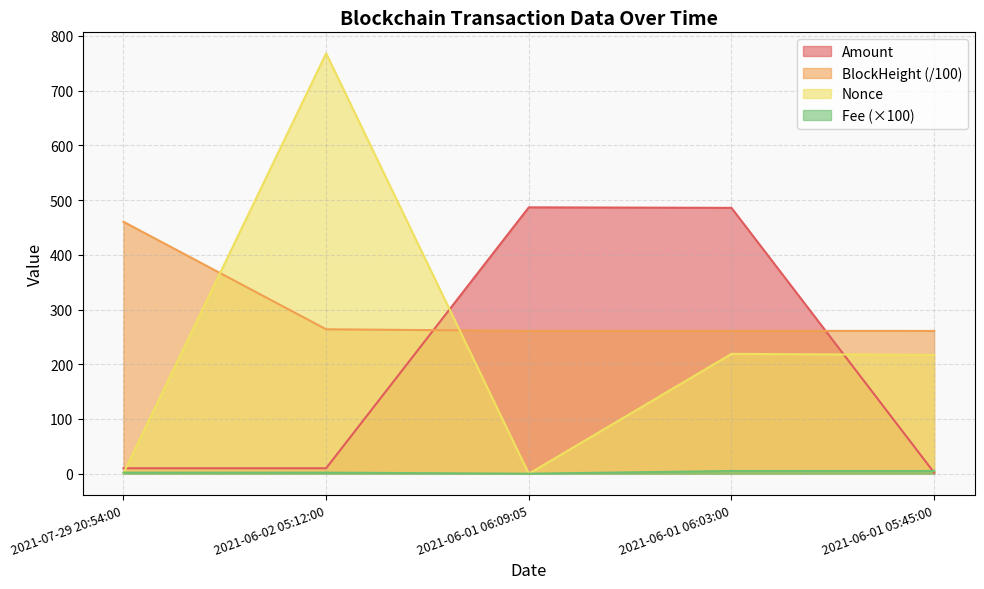

Where is the first local minimum for Fee?

2021-06-01 06:09:05